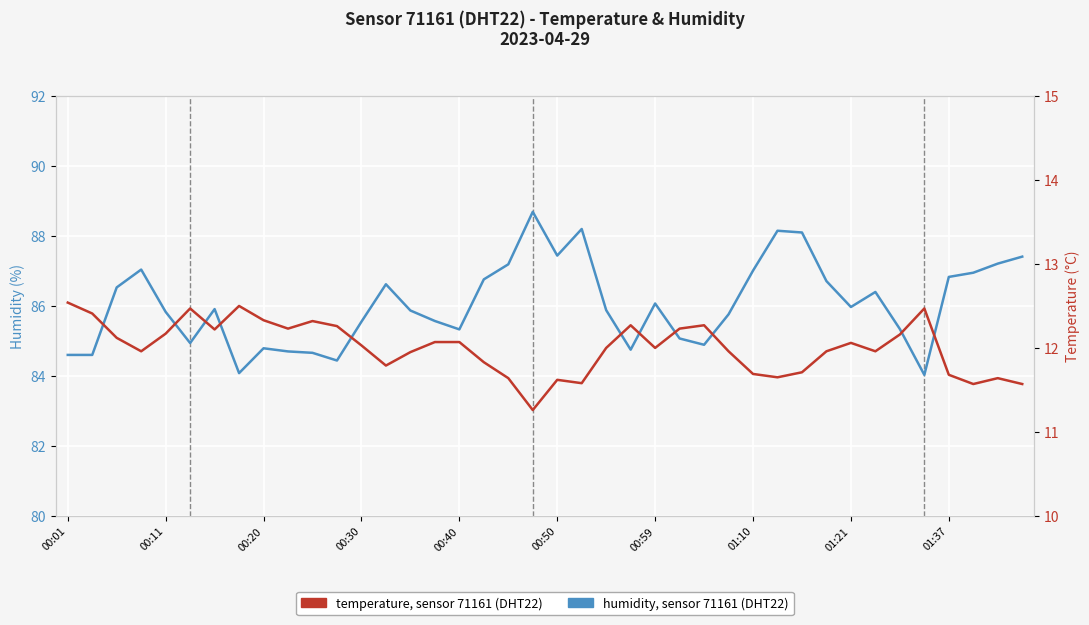

Rank the series by their maximum value, from lowest to highest.

temperature, humidity